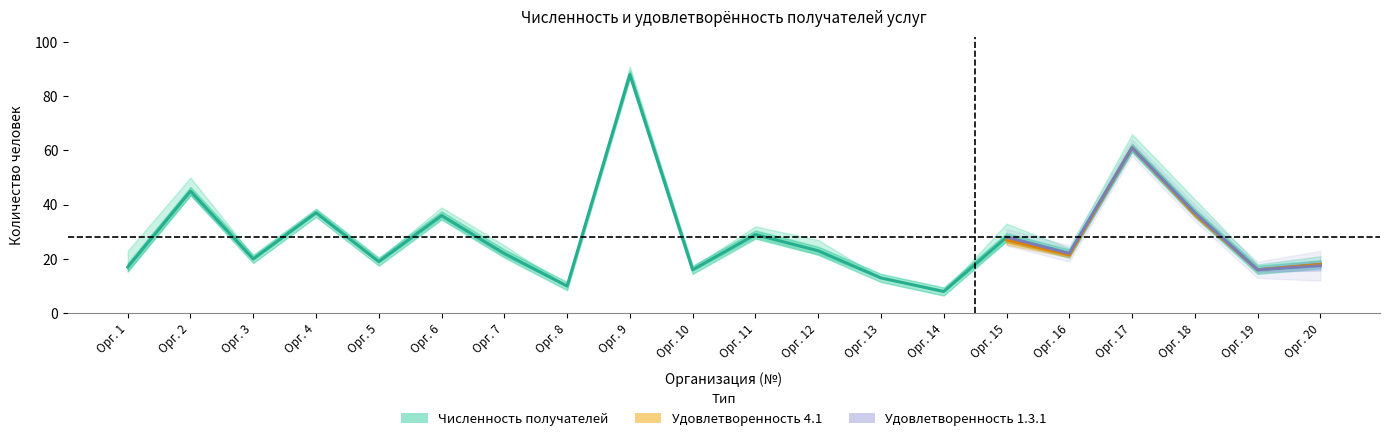

Where is Удовлетворенность 1.3.1 nearest to the value 48?

2